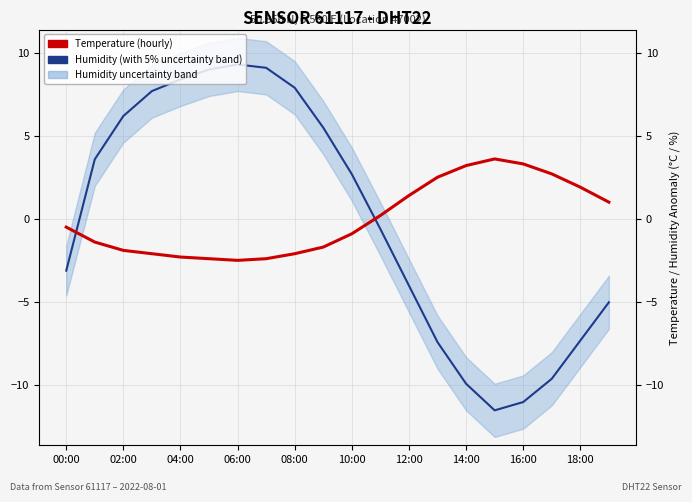

What is the maximum value shown in the chart?

9.3